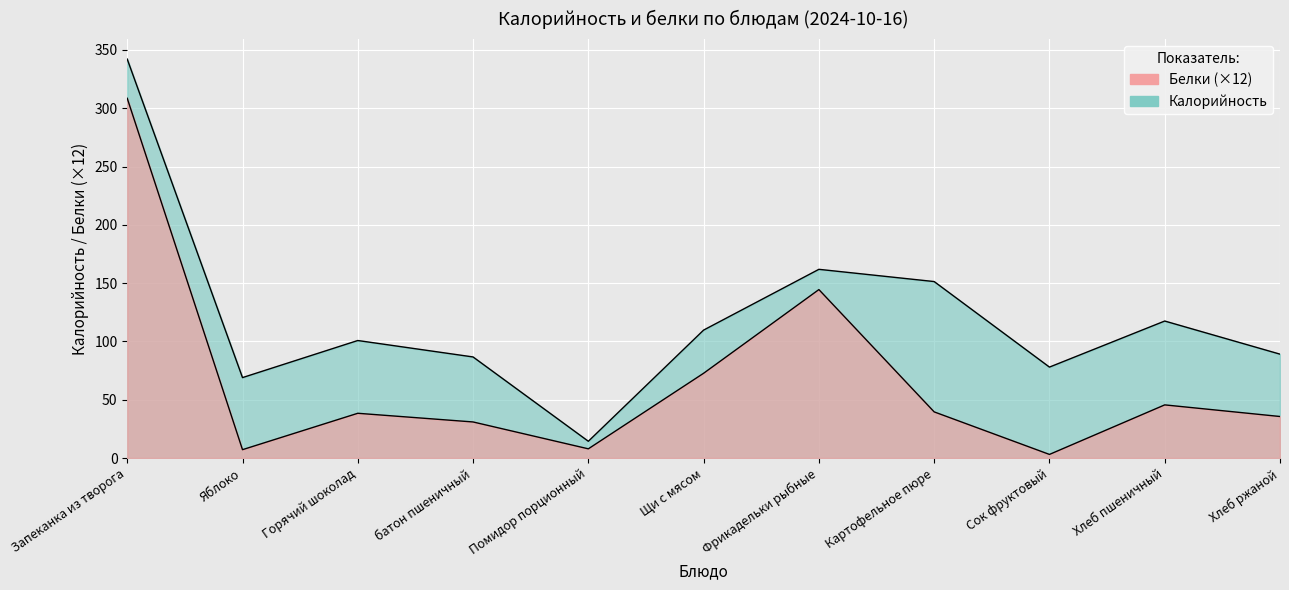

What position from the right is Щи с мясом?

6